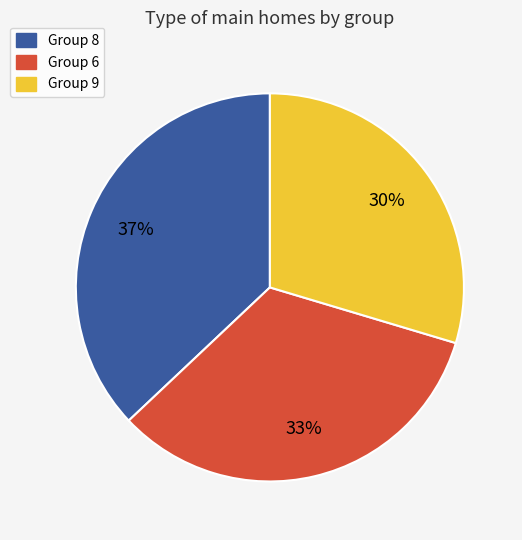

To the nearest percent, what portion does Group 9 represent?

30%